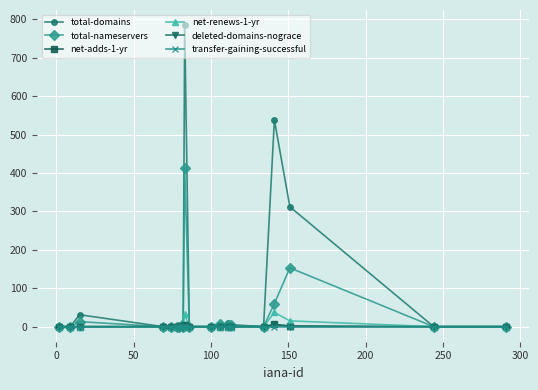

How many data points in total-domains are above 0?

8